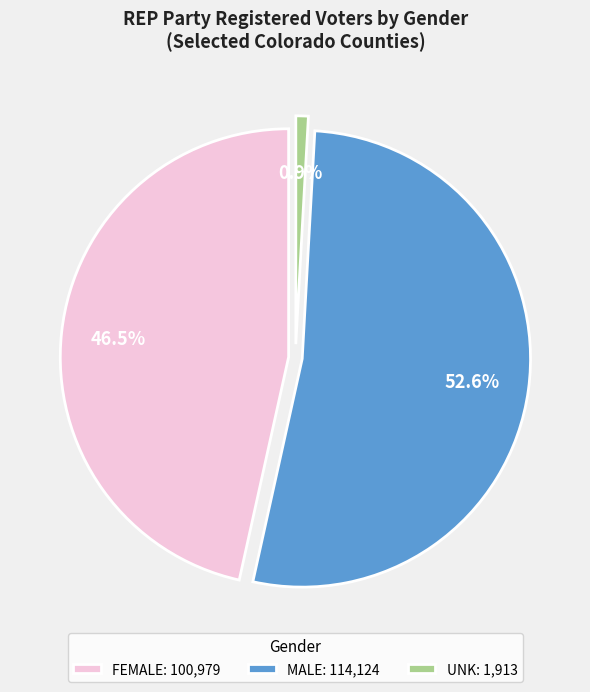

Is Archuleta the majority of the pie?

No